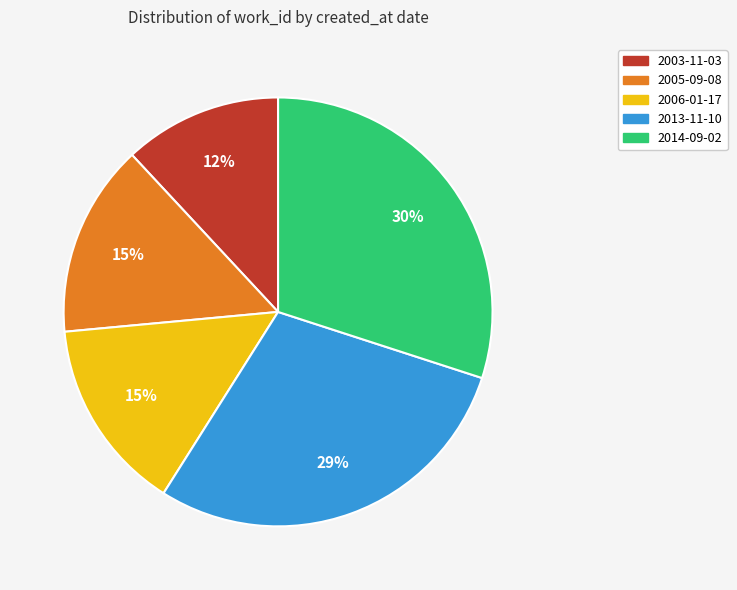

Count the number of slices in the pie.

5